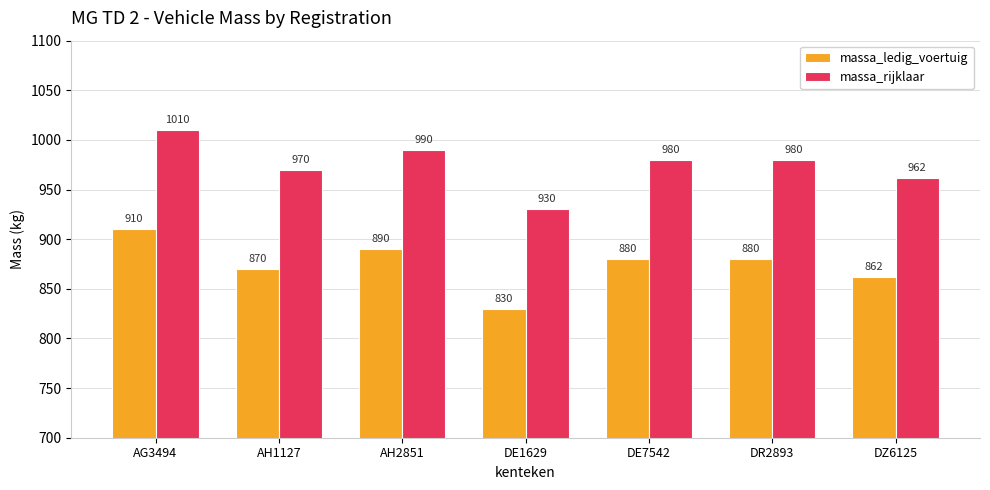

Rank the series by their maximum value, from highest to lowest.

massa_rijklaar, massa_ledig_voertuig